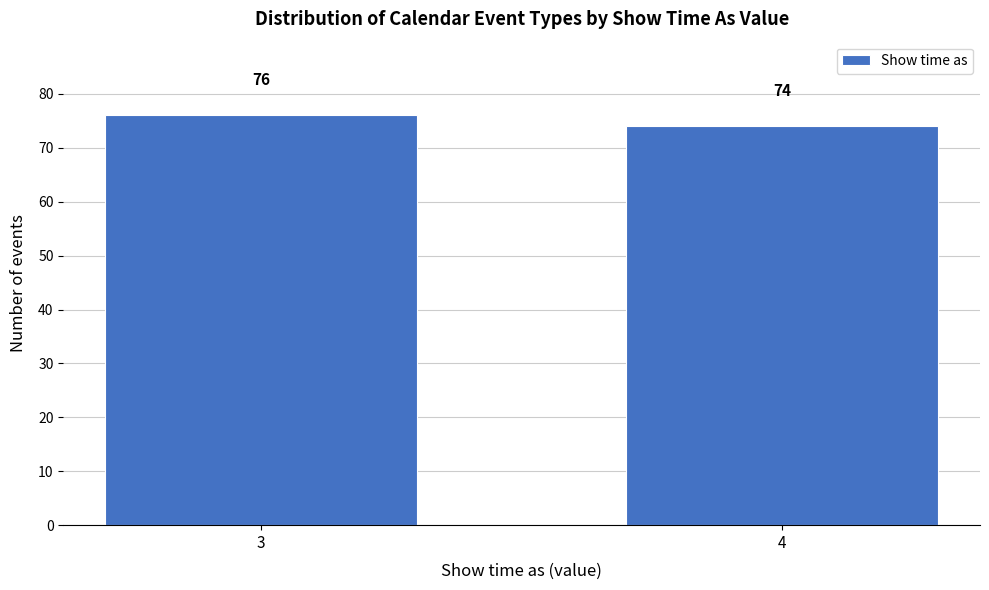

Reading left to right, extract all data points from this chart.

3=76	4=74